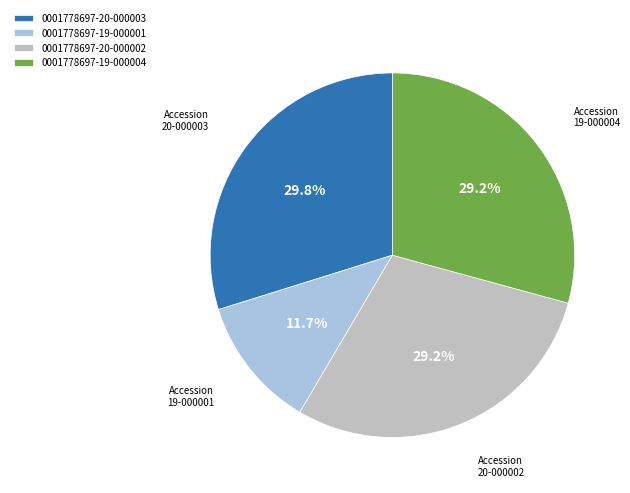

Combined, what portion of the pie is 0001778697-19-000004 and 0001778697-20-000003?

59.1%